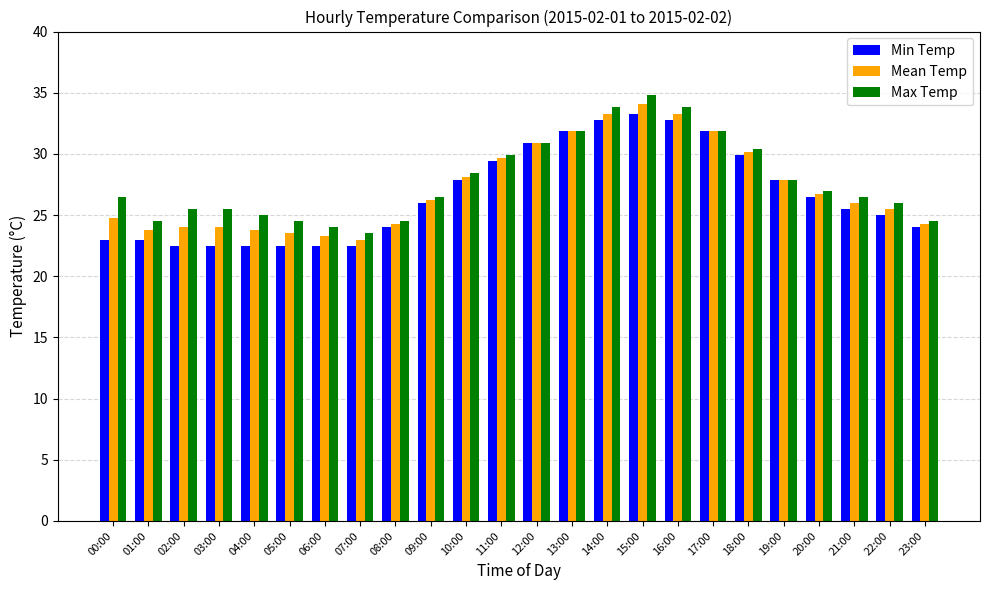

Is the value of Max Temp at 00:00 greater than the value of Mean Temp at 17:00?

No